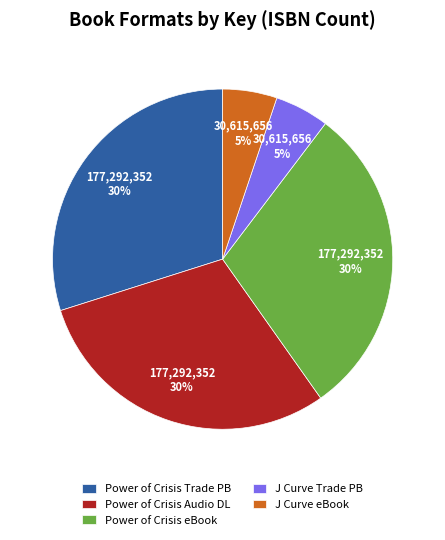

Is the sum of Power of Crisis Trade PB and J Curve eBook greater than half?

No